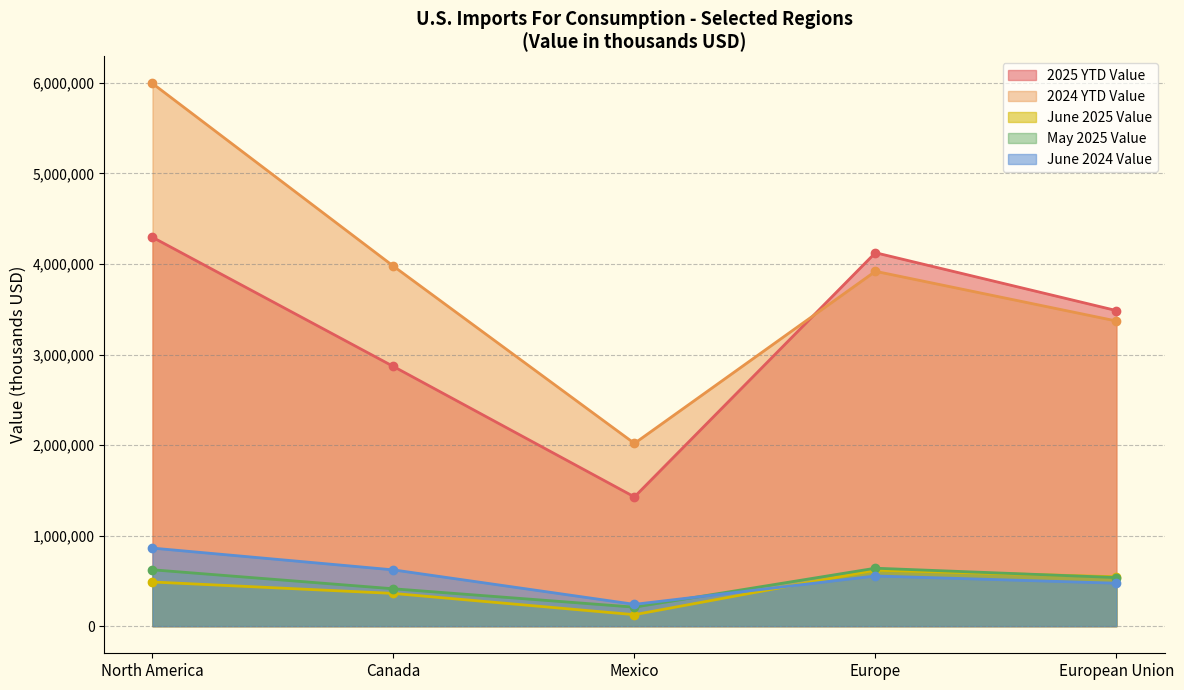

True or false: 2024 YTD Value has a value of 5360248 at Canada.

False